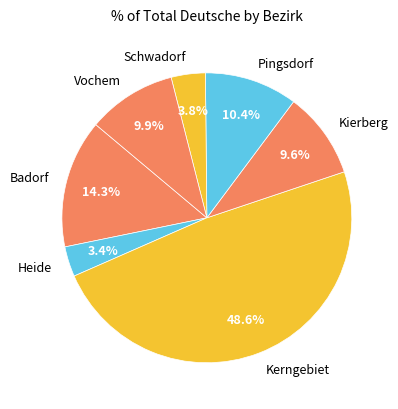

Combined, do Heide and Vochem account for over 50%?

No